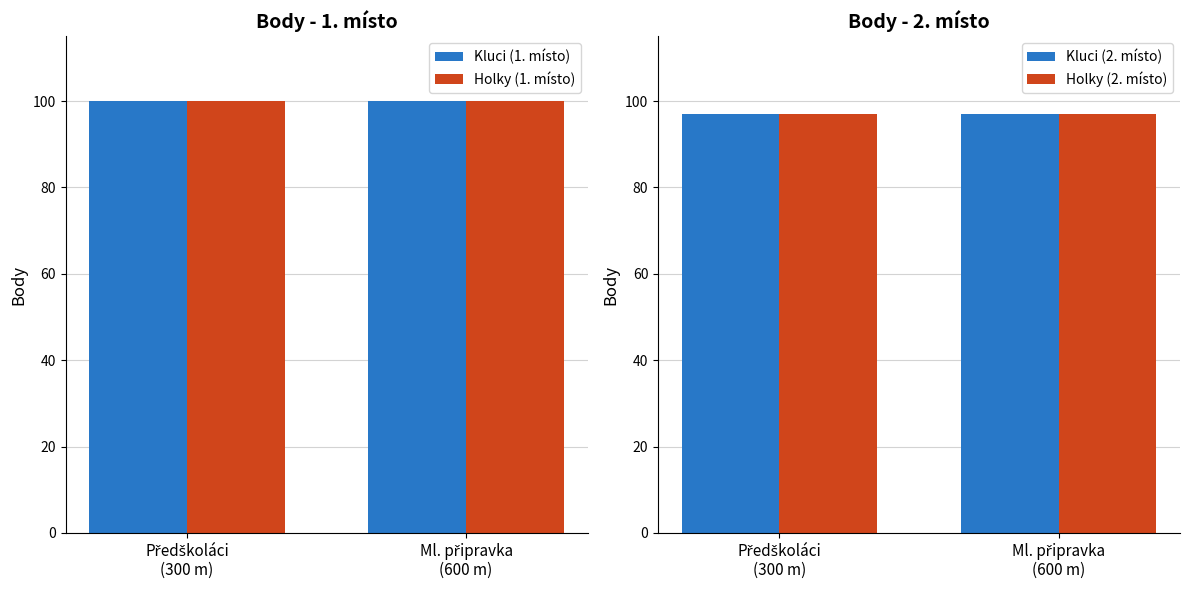

What is the total value across all series at Ml. připravka
(600 m)?

394